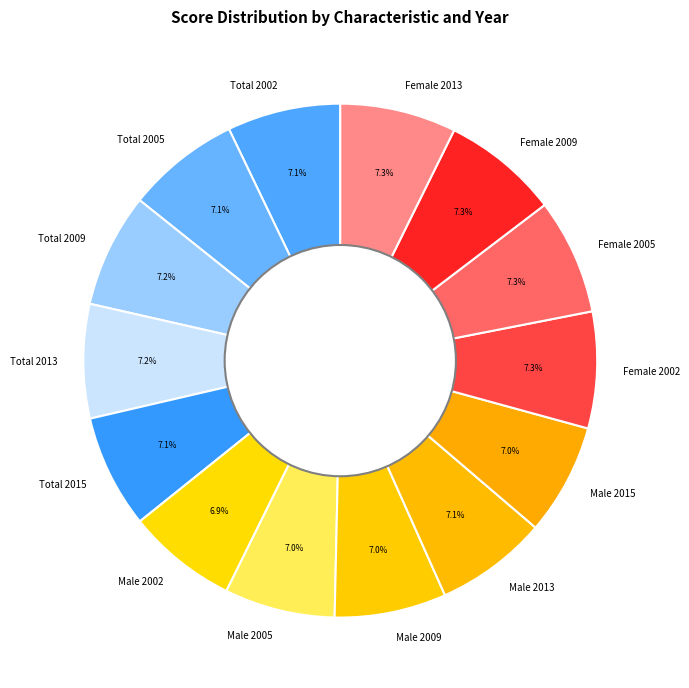

What is the ratio of the value at Male 2009 to the value at Female 2005?

1.0